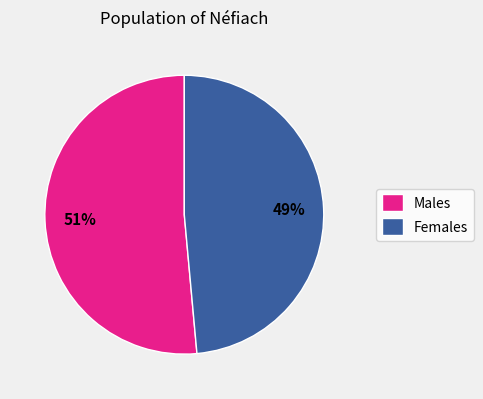

To the nearest percent, what percentage of the pie is Males?

51%